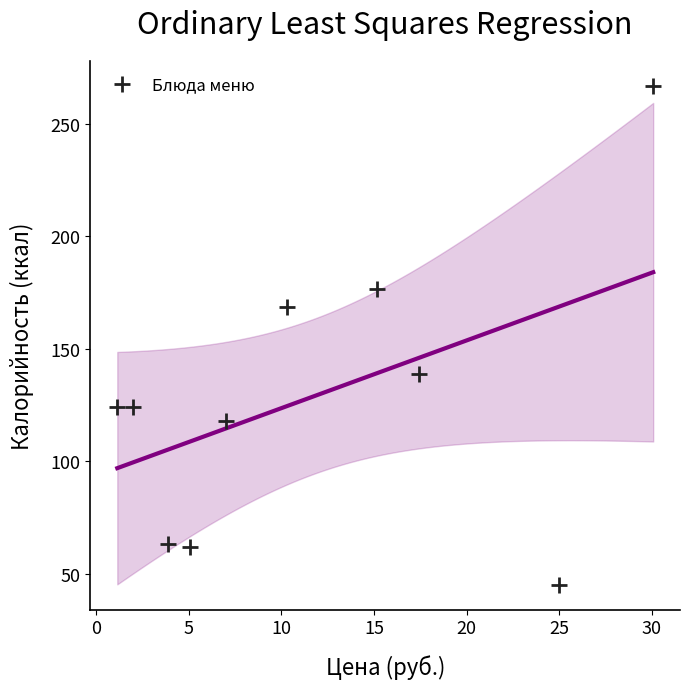

What is the average Y value?

128.7